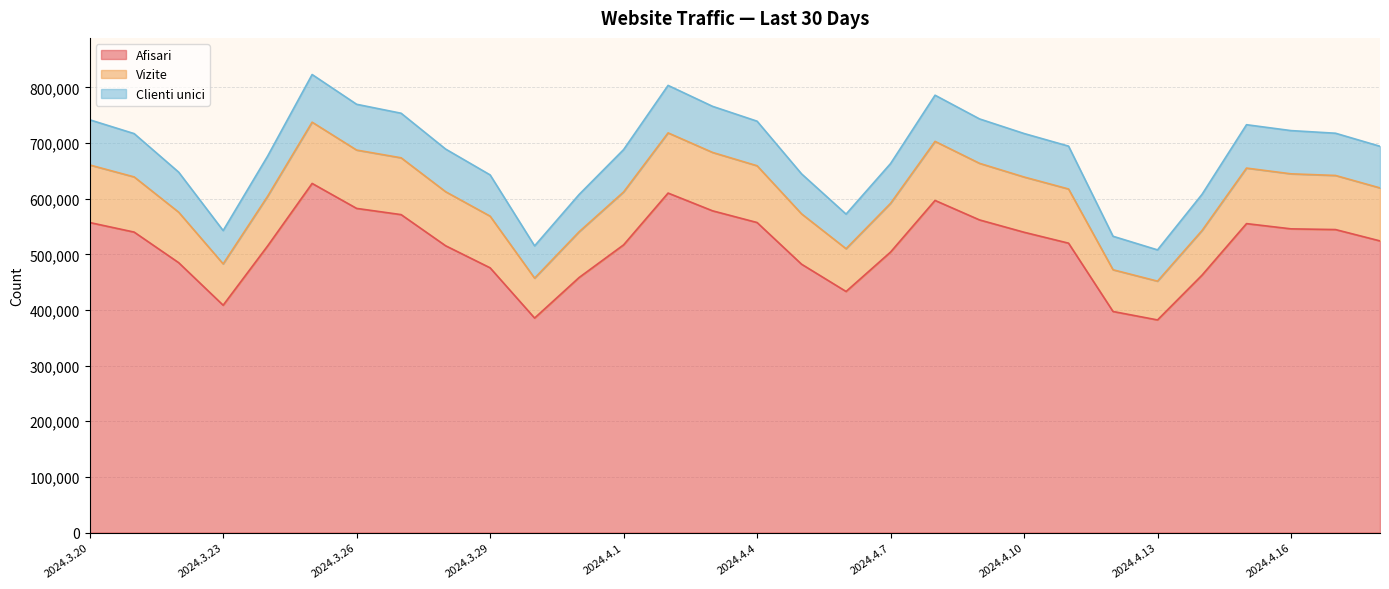

What is the maximum value for Afisari?

627355